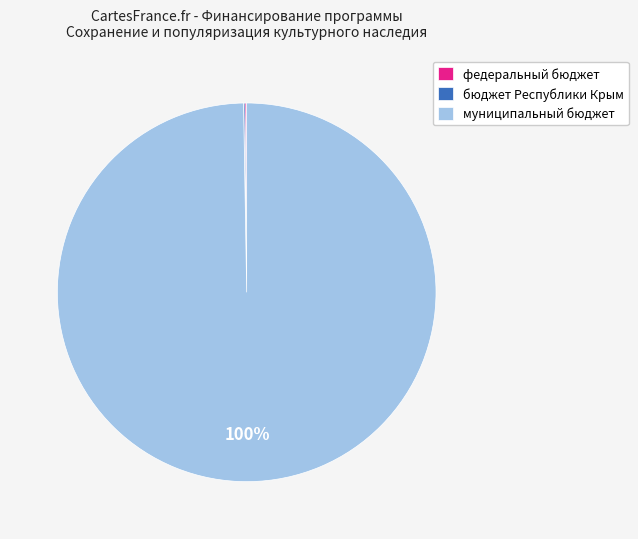

The муниципальный бюджет slice represents 89% of the pie. True or false?

False